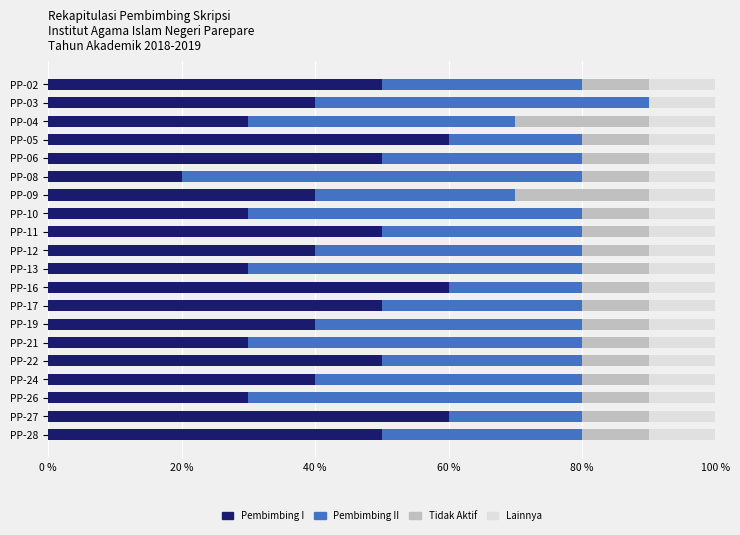

What is the total value across all series at PP-05?

100